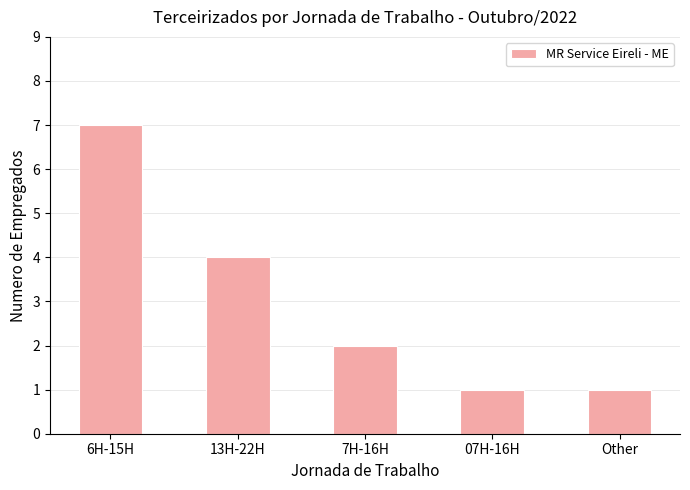

Count the number of categories in the chart.

5